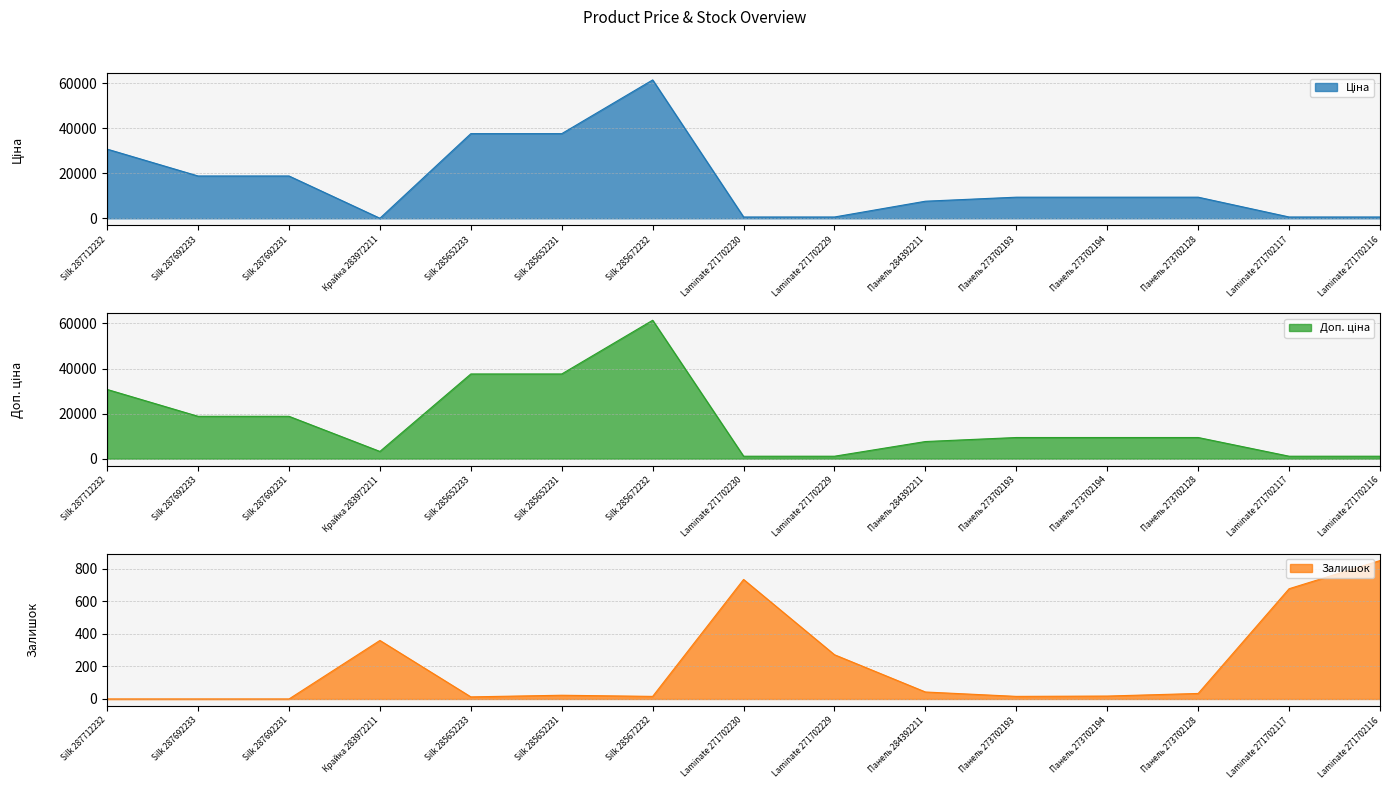

What are all the series names shown in the legend?

Ціна, Доп. ціна, Залишок